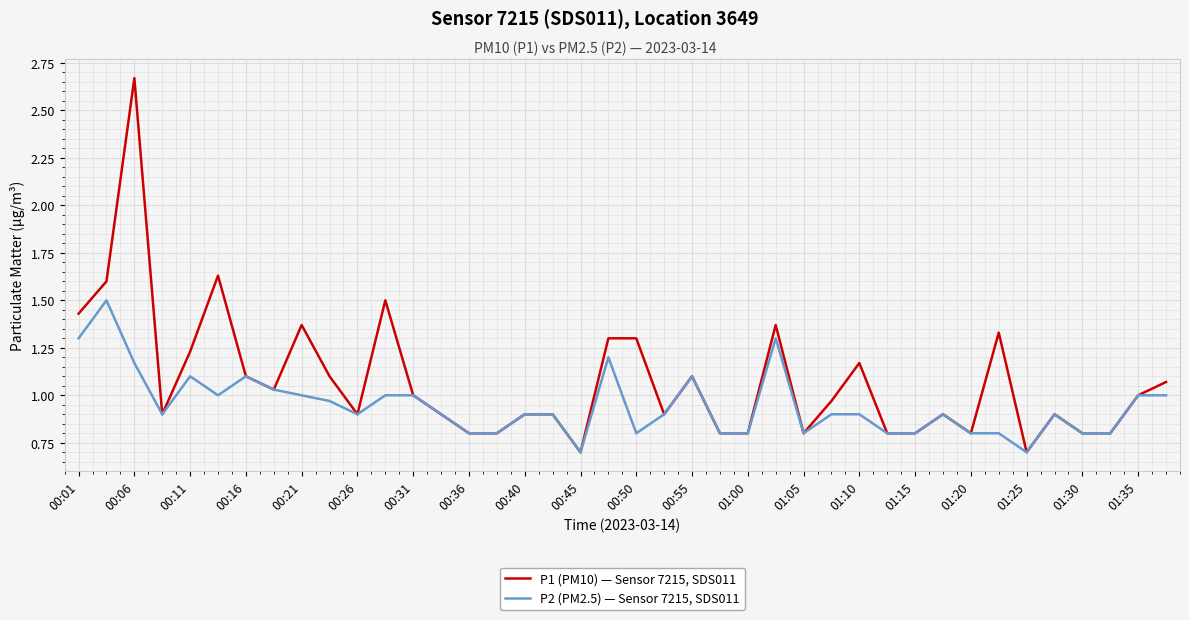

Which series has the largest total across all categories?

P1 (PM10) — Sensor 7215, SDS011